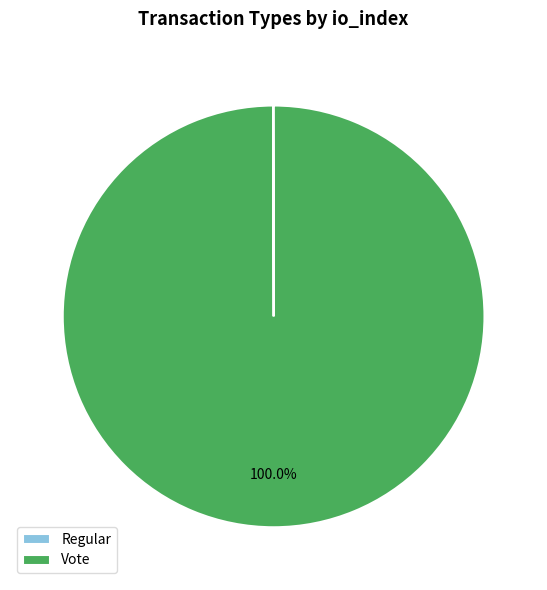

To the nearest percent, what is the average slice percentage?

50%